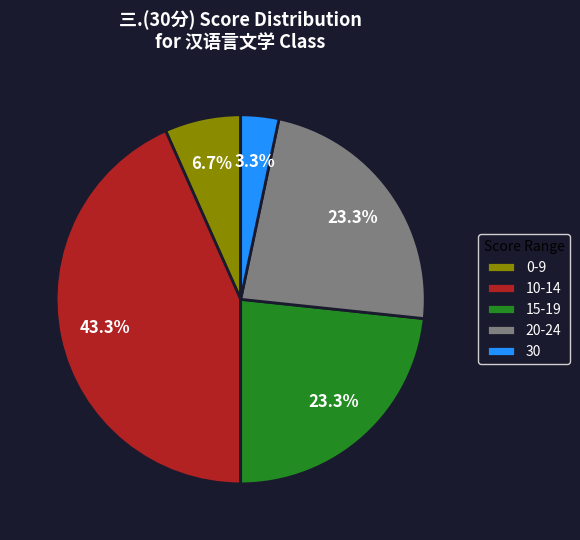

Combined, do 20-24 and 10-14 account for over 50%?

Yes